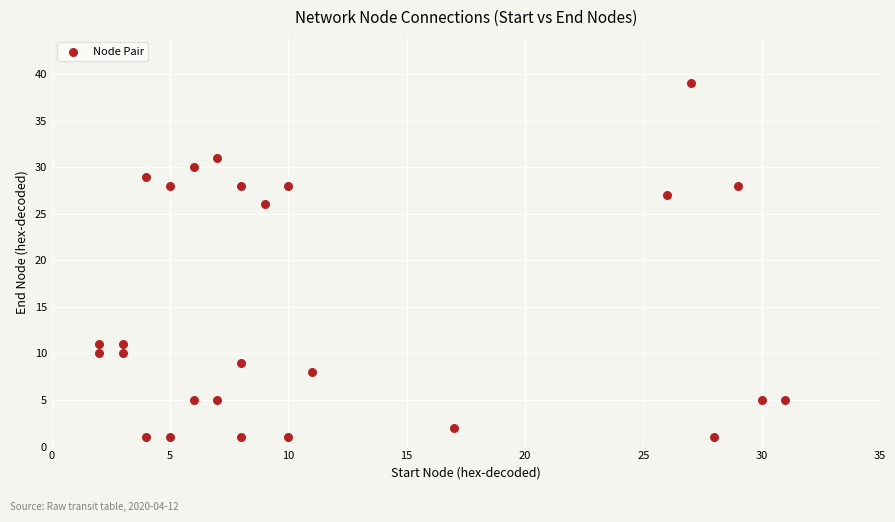

What Y value in the scatter plot is closest to 20?

26